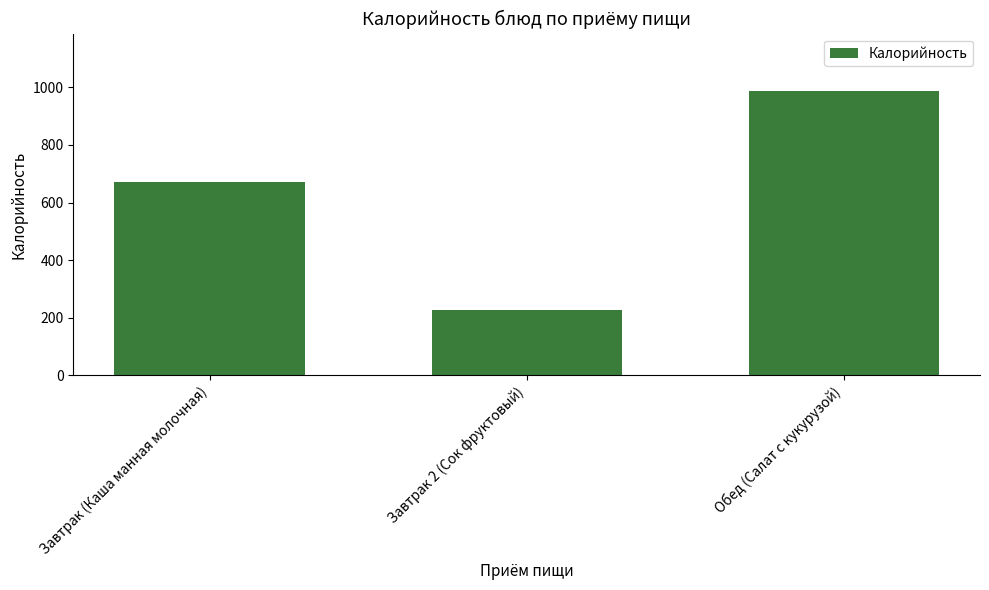

What is the sum of all values?

1886